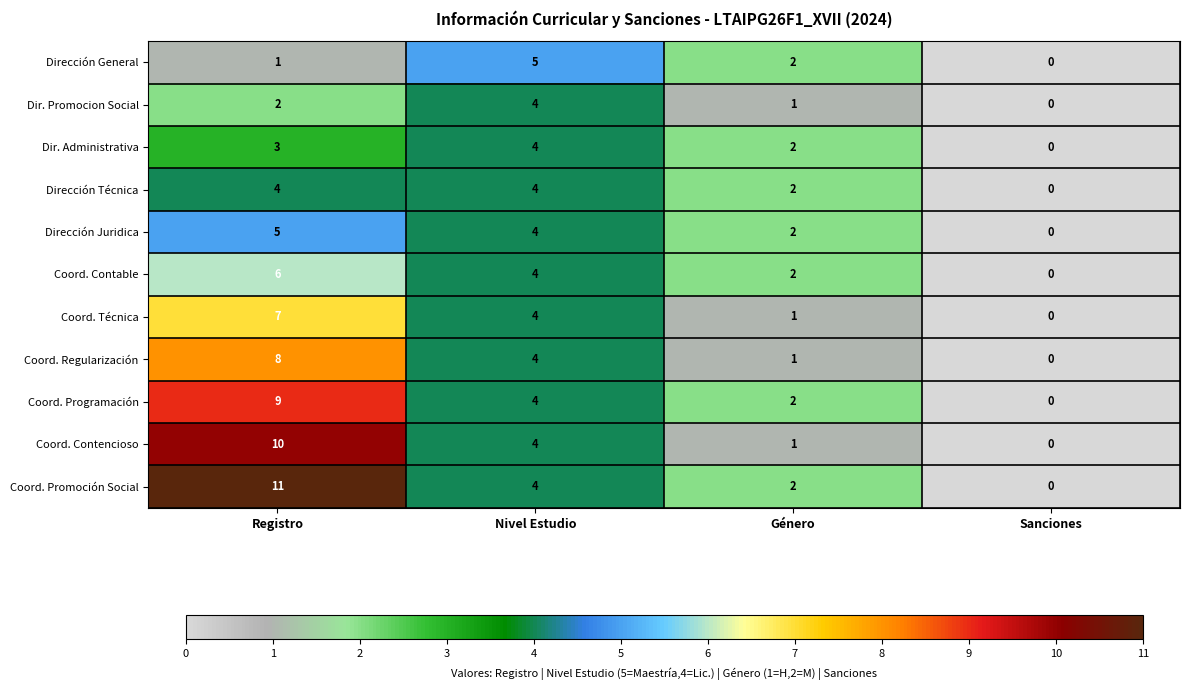

Read the Coord. Contable value at Registro.

6